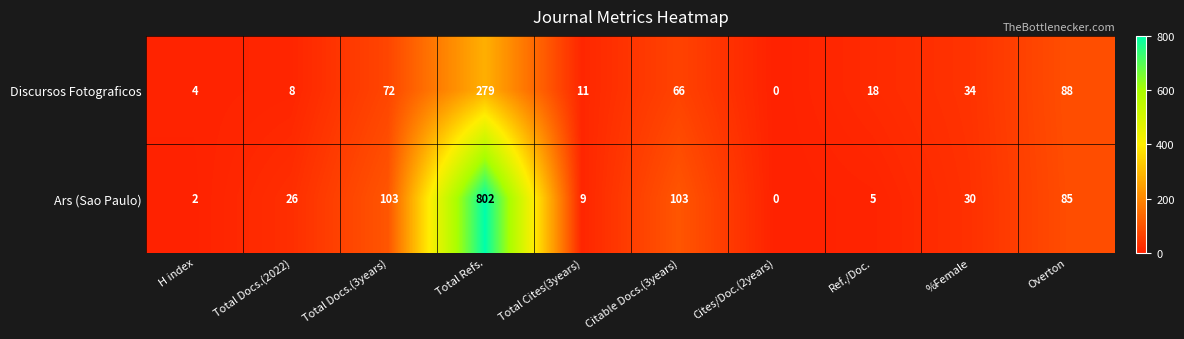

Where is Discursos Fotograficos nearest to the value 139?

Overton